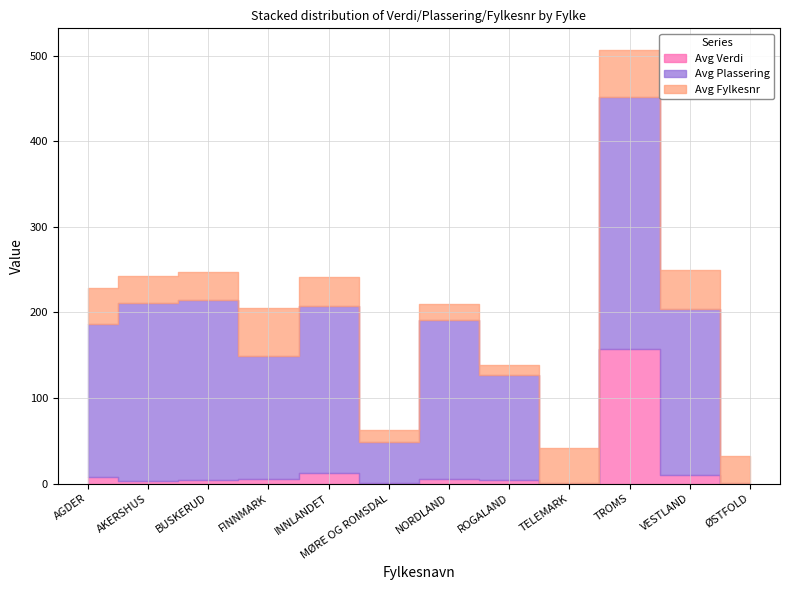

At which label is Avg Plassering closest to 147?

FINNMARK